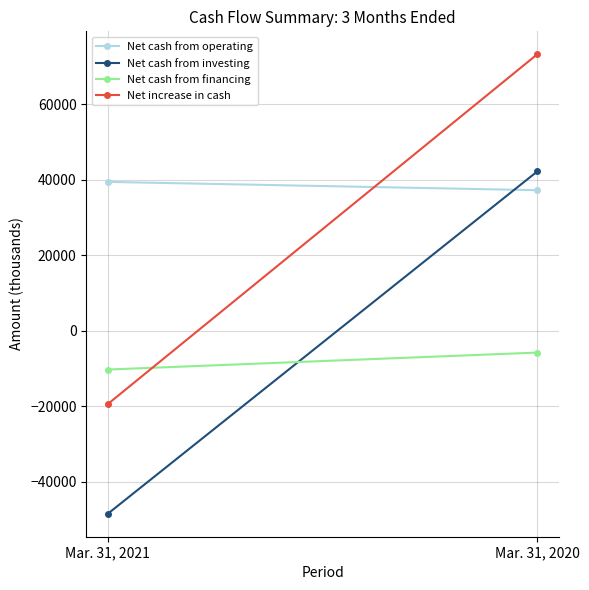

The Net cash from financing series shows -2197 at Mar. 31, 2021. True or false?

False